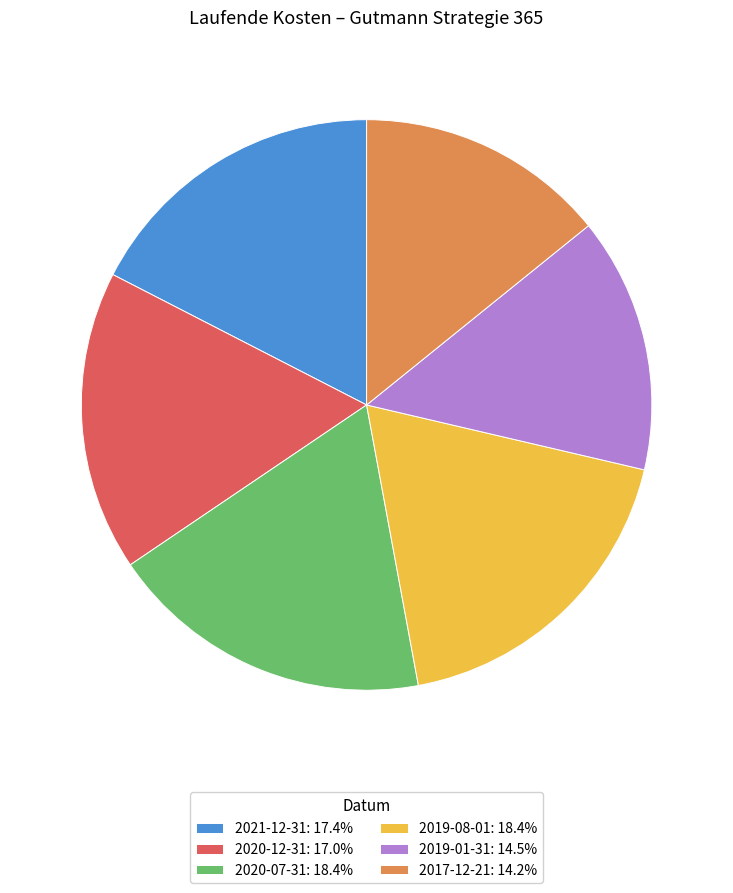

Approximately how many times larger is the value at 2021-12-31 compared to 2019-08-01?

0.9